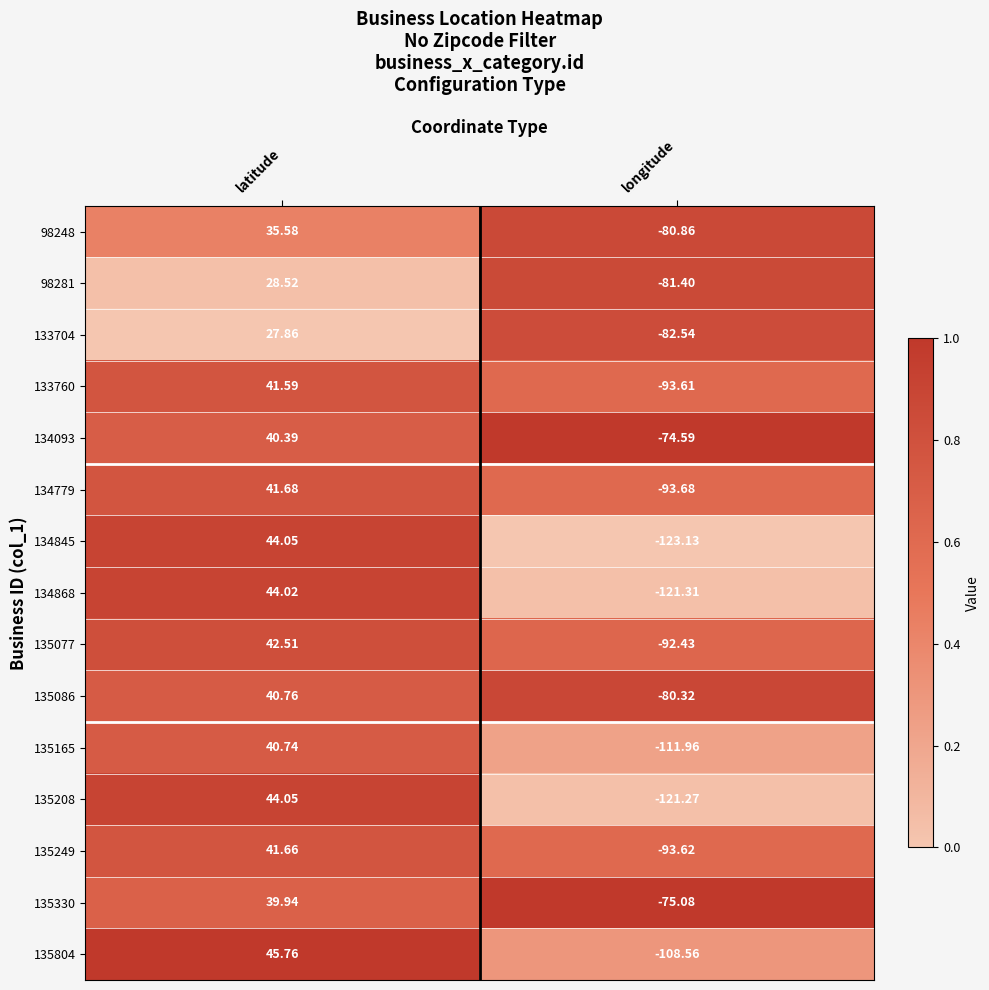

What is the total value across all series at latitude?

599.1